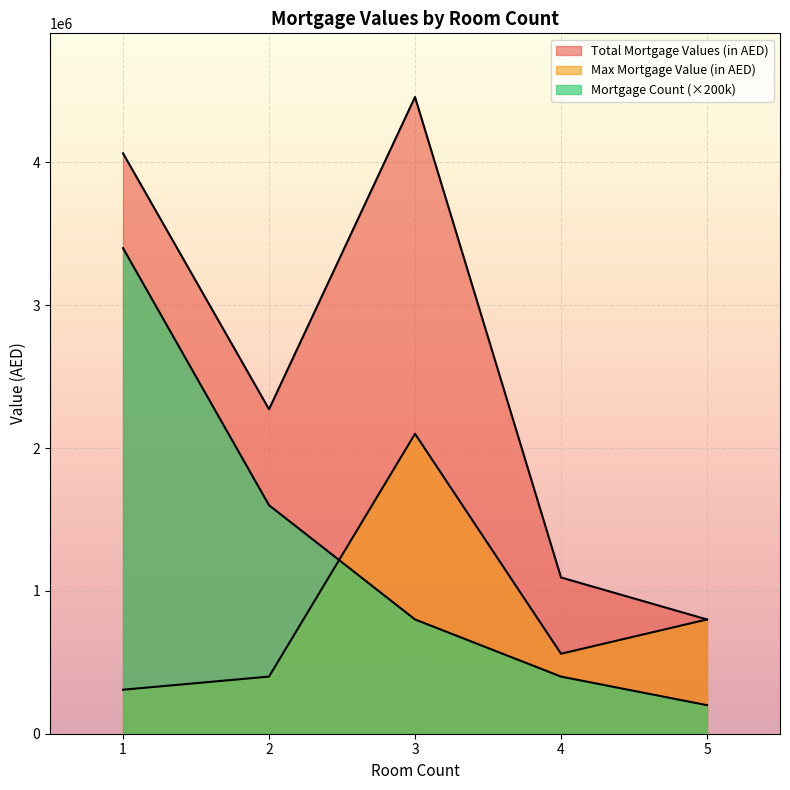

Is it true that Mortgage Count equals 17 at 1?

True